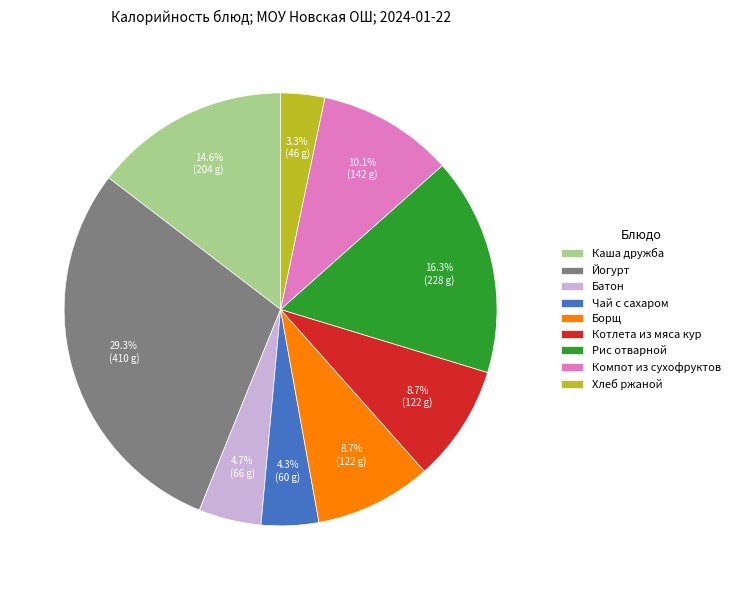

Count the number of slices in the pie.

9